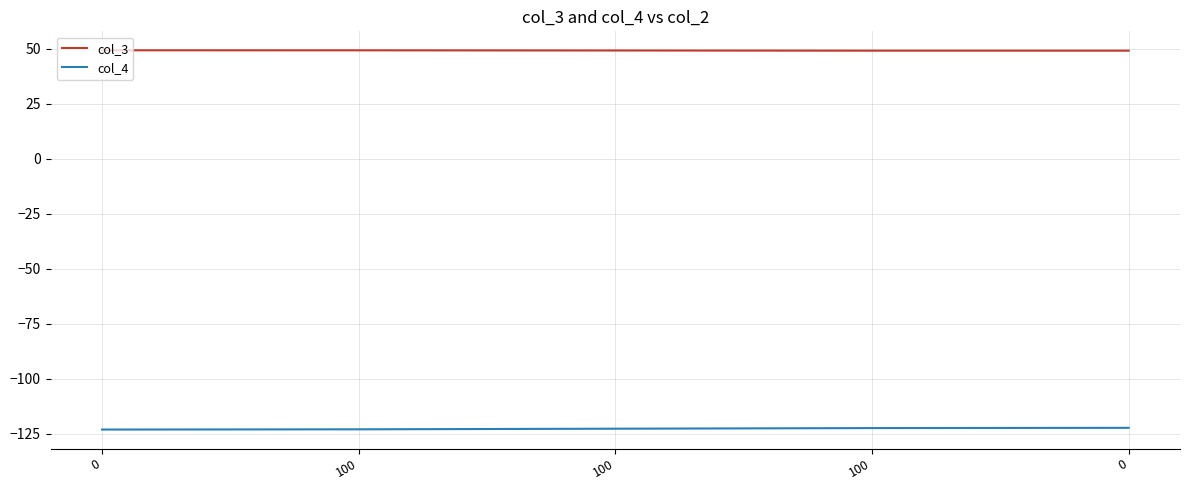

What is the value of the col_3 point at the 1st from the left?

49.2